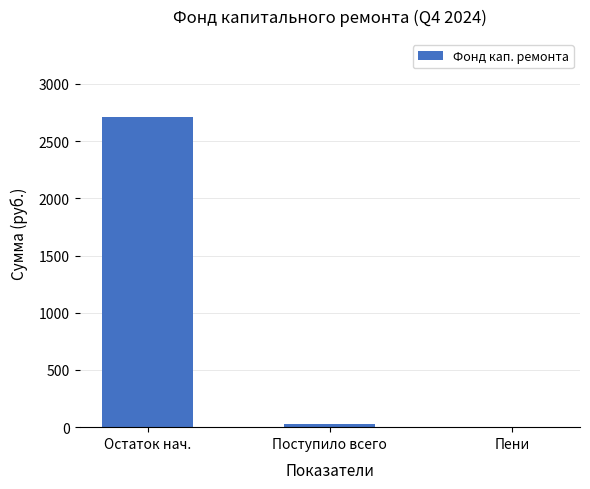

Are the bars horizontal?

No